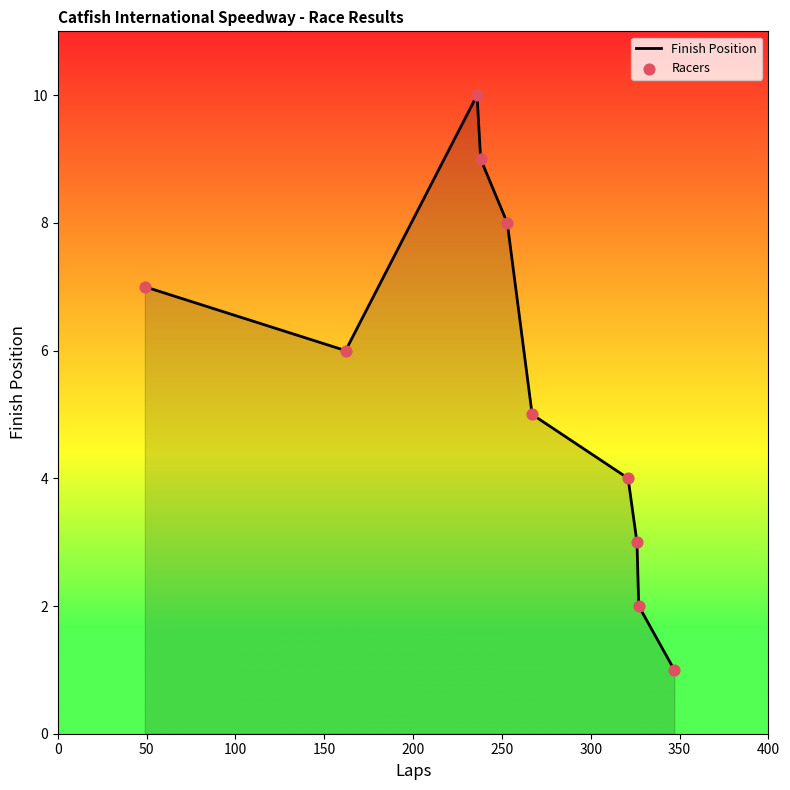

What is the greatest value displayed?

10